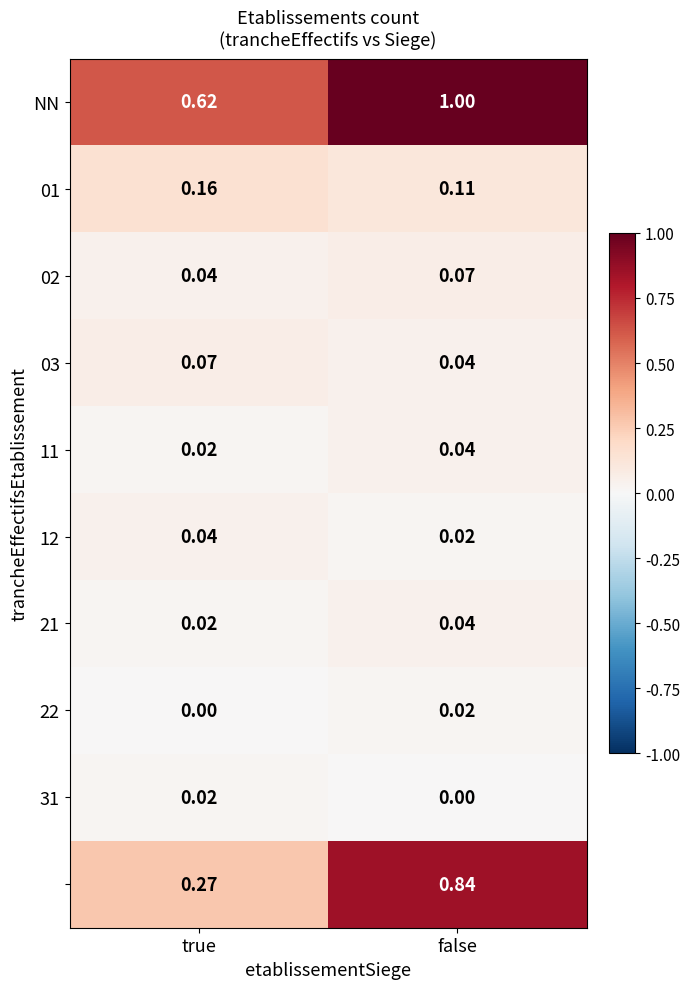

How many data points does each series have?

2